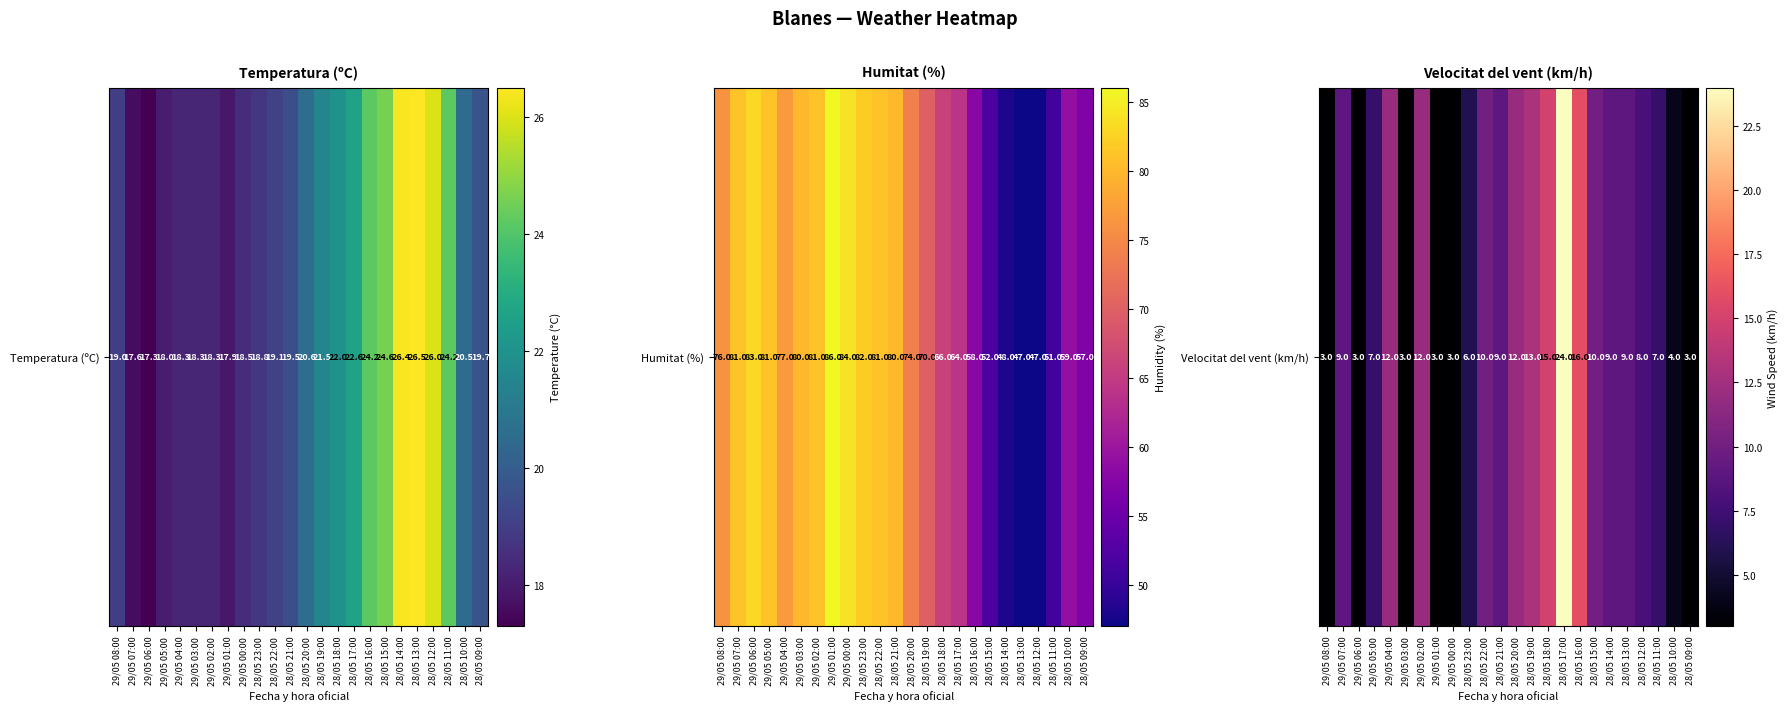

True or false: the data shows 14 at 28/05 12:00.

False